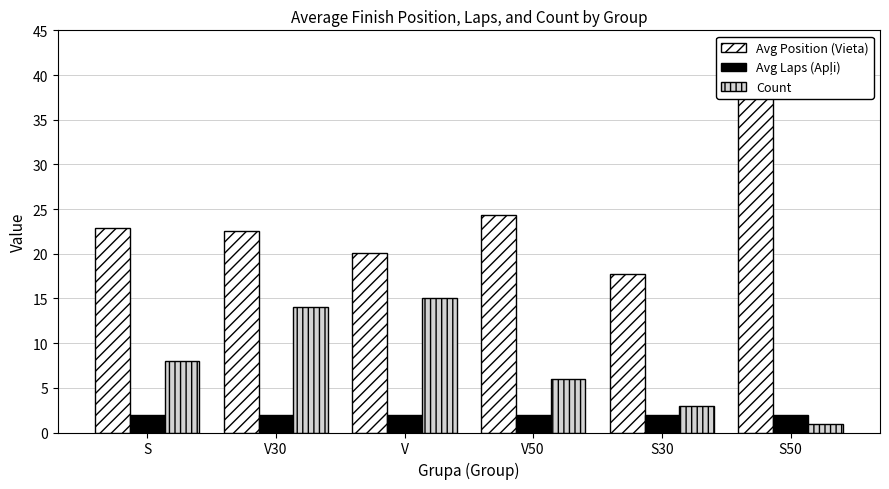

List the series in order of their peak value, lowest first.

Avg Laps (Apļi), Count, Avg Position (Vieta)